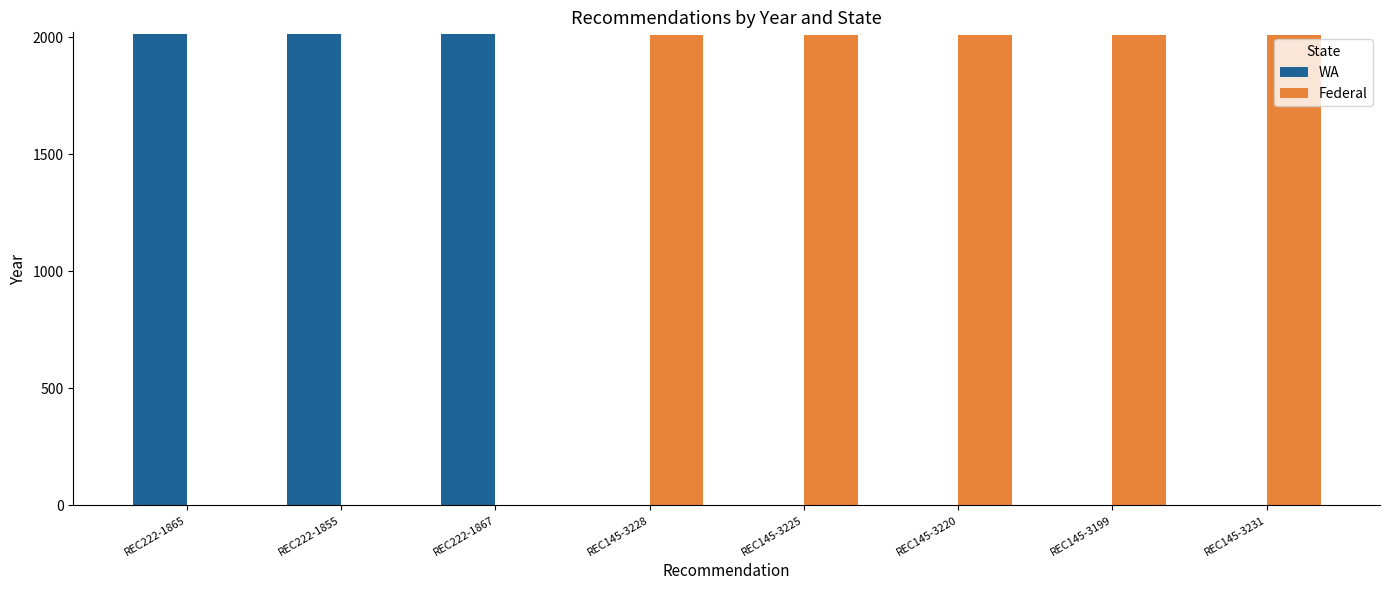

What is the greatest value displayed?

2012